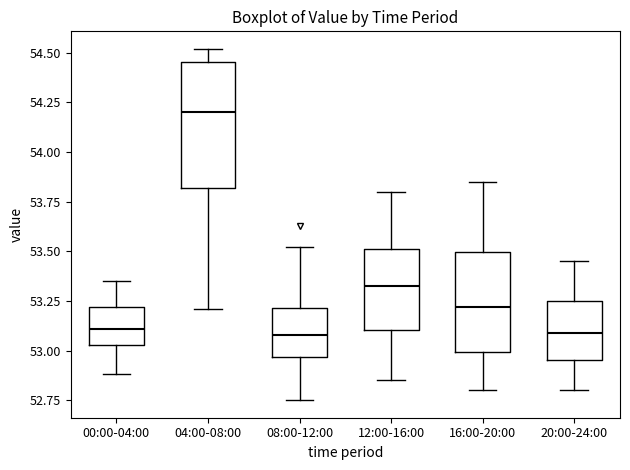

Comparing the boxes themselves (not the whiskers), which one is the tallest?

04:00-08:00